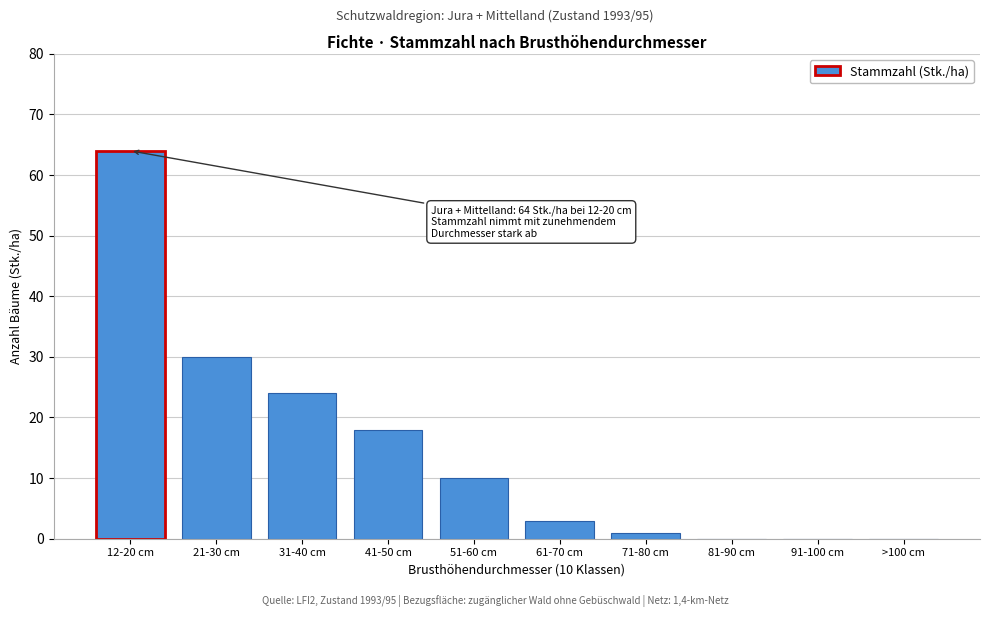

Reading left to right, transcribe all the data shown in this chart.

12-20 cm=64	21-30 cm=30	31-40 cm=24	41-50 cm=18	51-60 cm=10	61-70 cm=3	71-80 cm=1	81-90 cm=0	91-100 cm=0	>100 cm=0